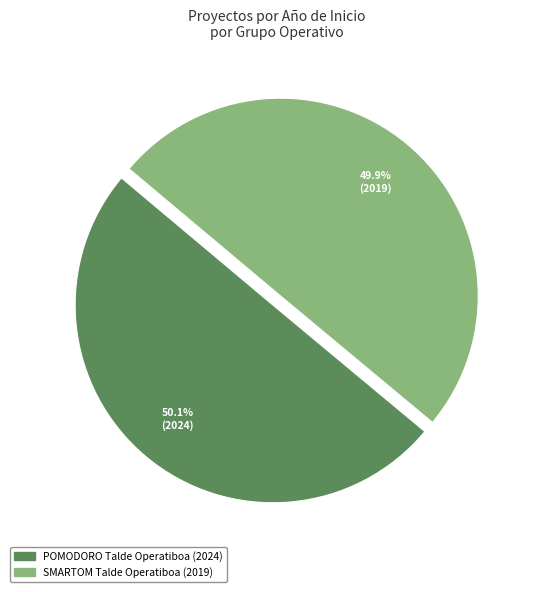

To the nearest percent, what is the combined percentage of POMODORO Talde Operatiboa and SMARTOM Talde Operatiboa?

100%